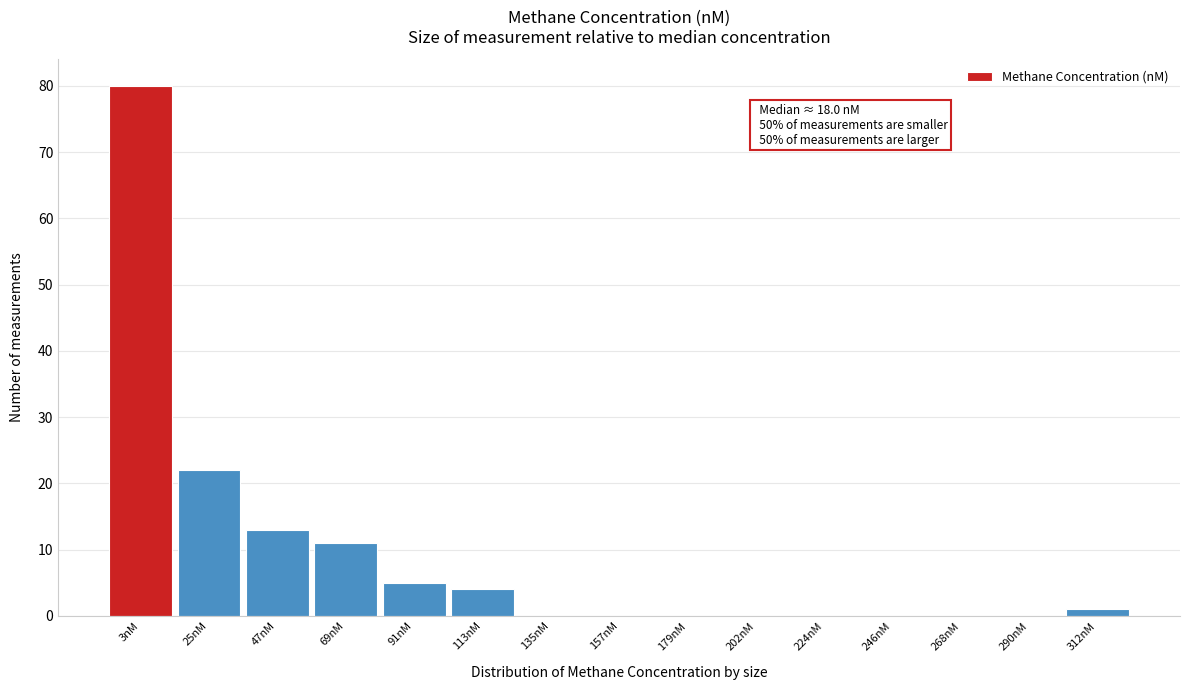

Reading right to left, transcribe all the data shown in this chart.

312nM=1	290nM=0	268nM=0	246nM=0	224nM=0	202nM=0	179nM=0	157nM=0	135nM=0	113nM=4	91nM=5	69nM=11	47nM=13	25nM=22	3nM=80